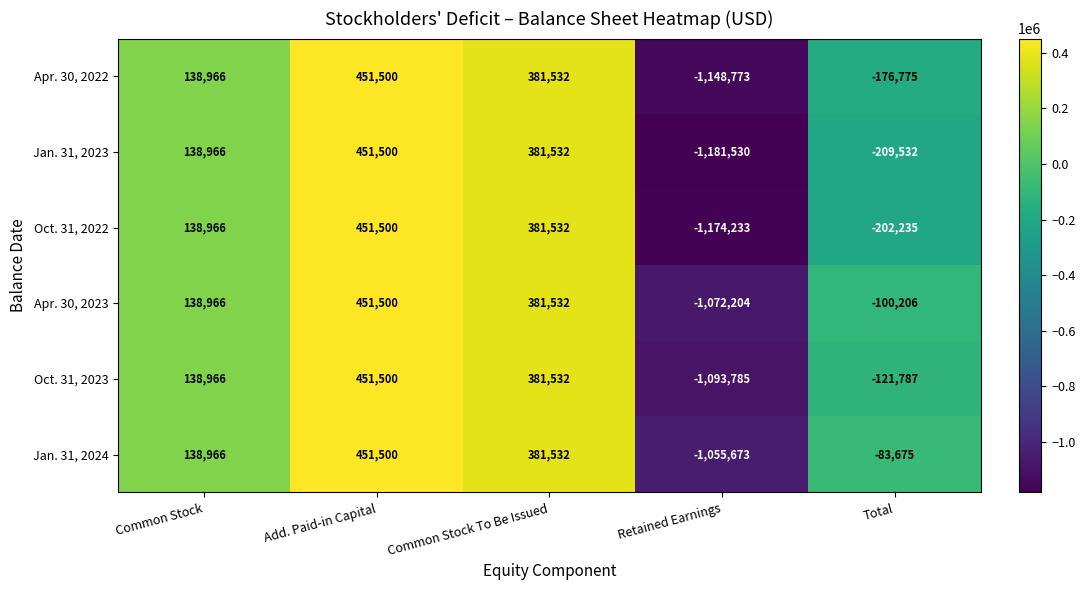

Which series has the widest spread of values?

Jan. 31, 2023